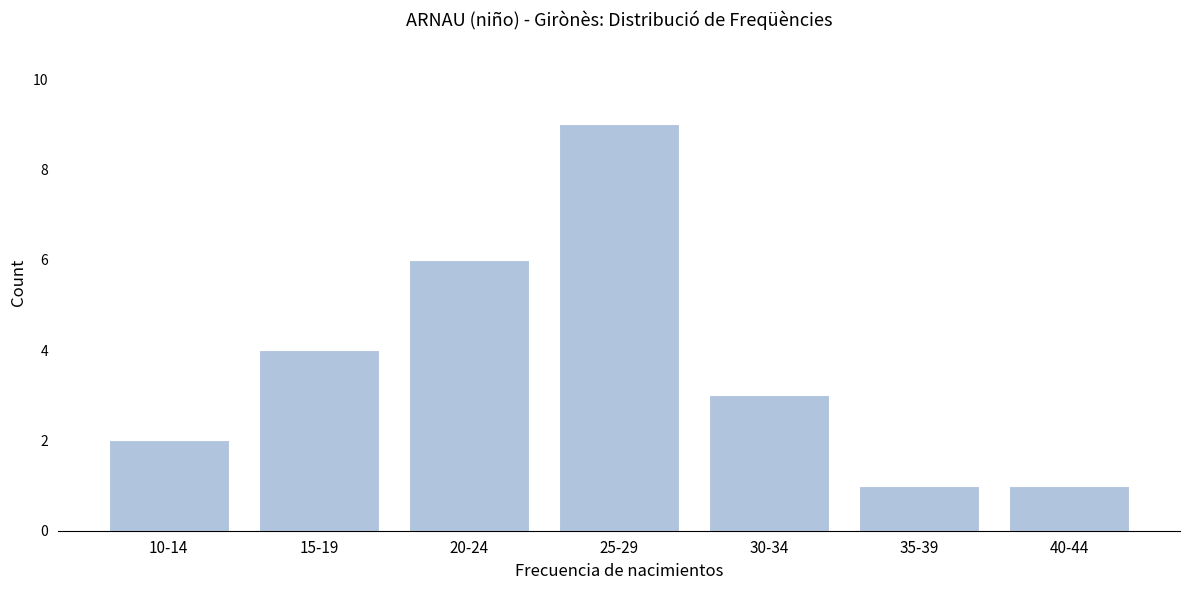

Reading left to right, what are all the values shown in this chart?

2	4	6	9	3	1	1